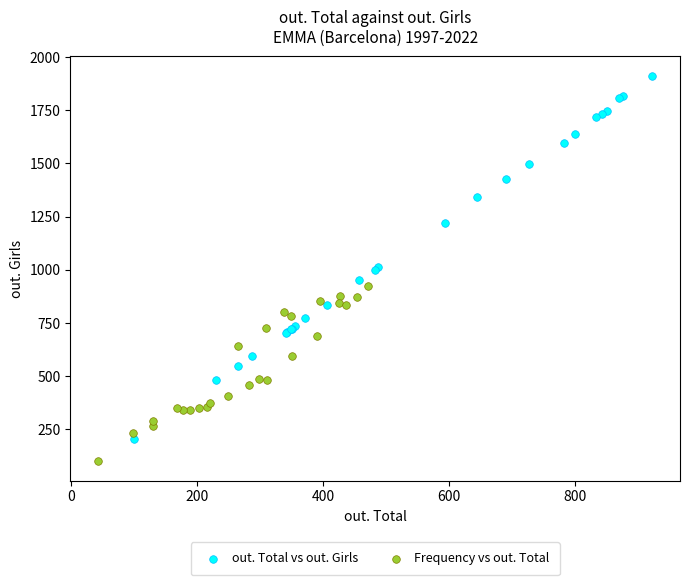

Which series contains the highest Y value?

out. Total vs out. Girls